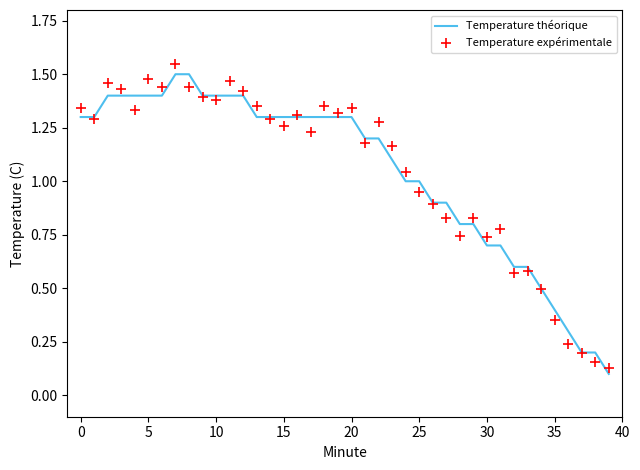

What is the total value across all series at 37?

0.4